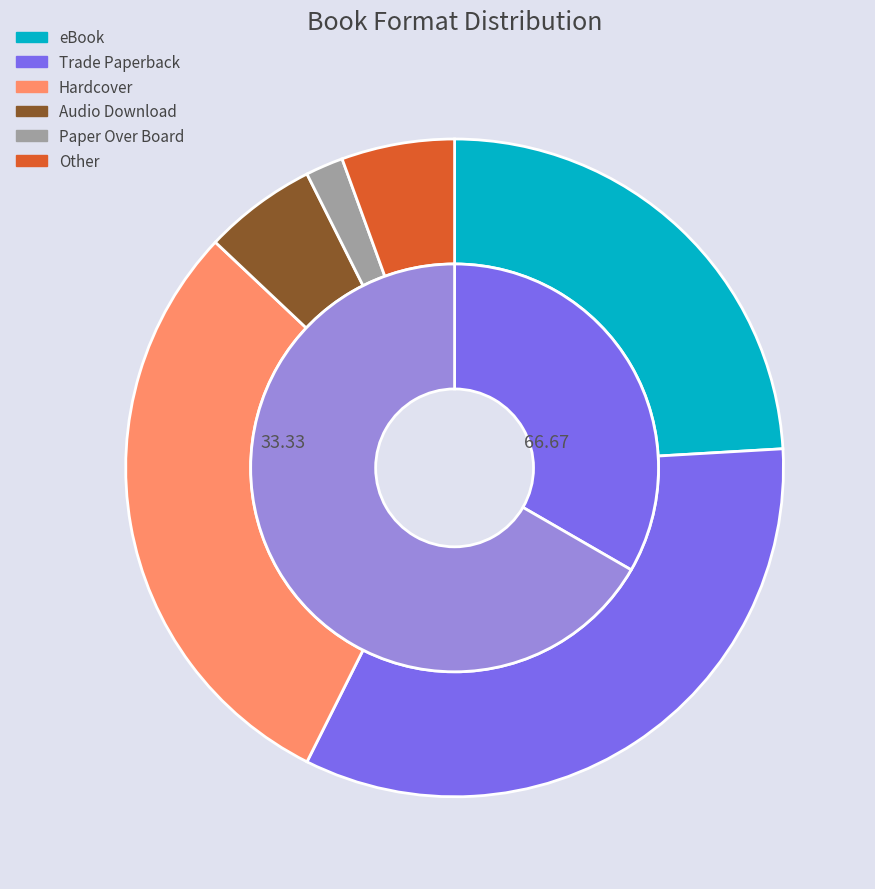

To the nearest percent, what is the average slice percentage?

17%